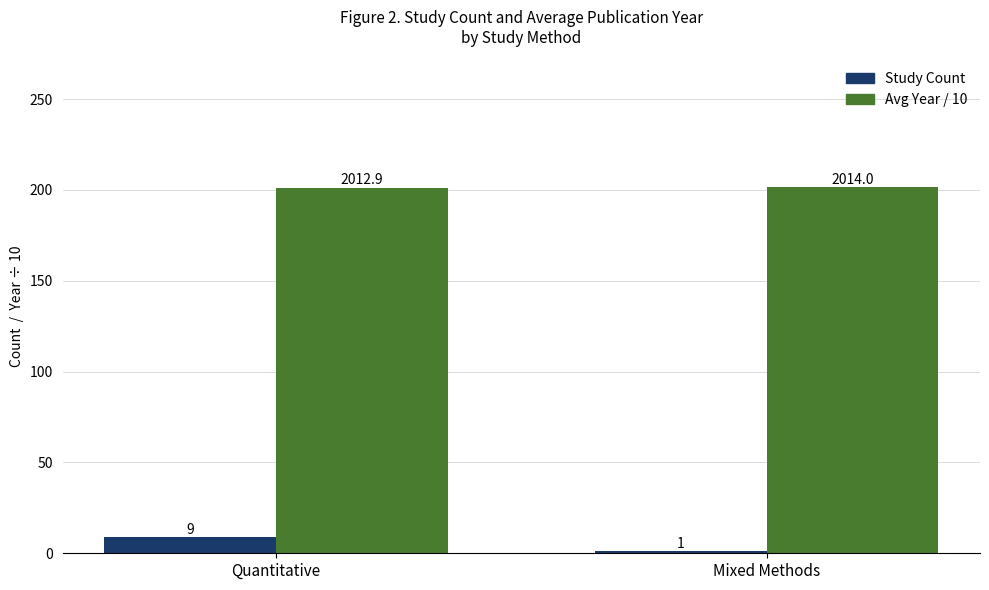

What is the greatest value displayed?

201.4